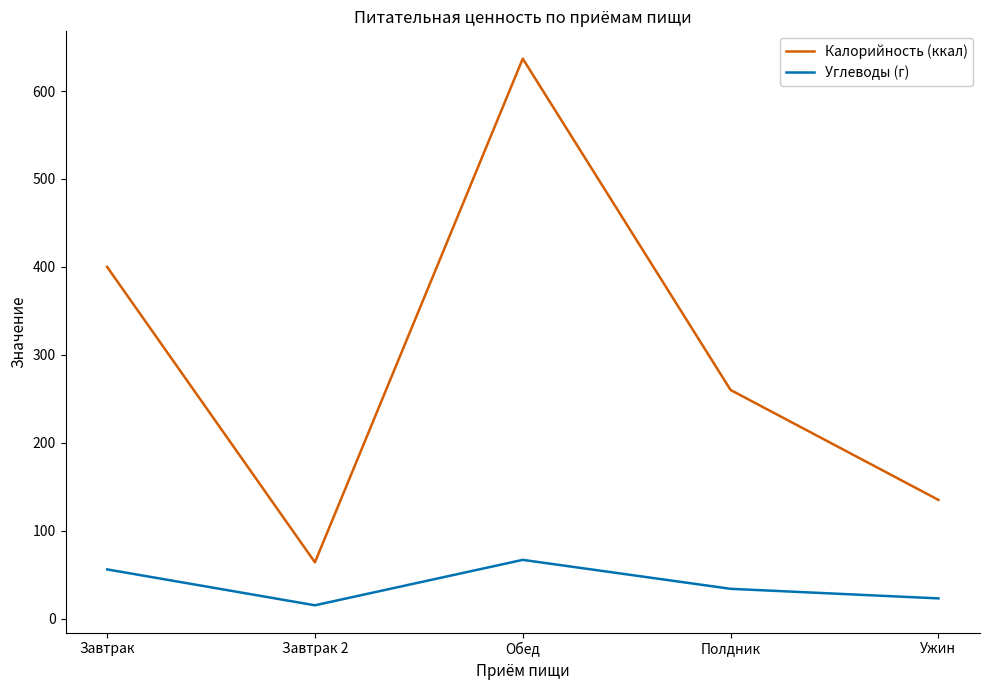

Reading right to left, transcribe all the data shown in this chart.

Калорийность (ккал): Ужин=135.0	Полдник=260.0	Обед=636.8	Завтрак 2=64.0	Завтрак=400.0
Углеводы (г): Ужин=23.0	Полдник=33.9	Обед=66.8	Завтрак 2=15.2	Завтрак=56.0